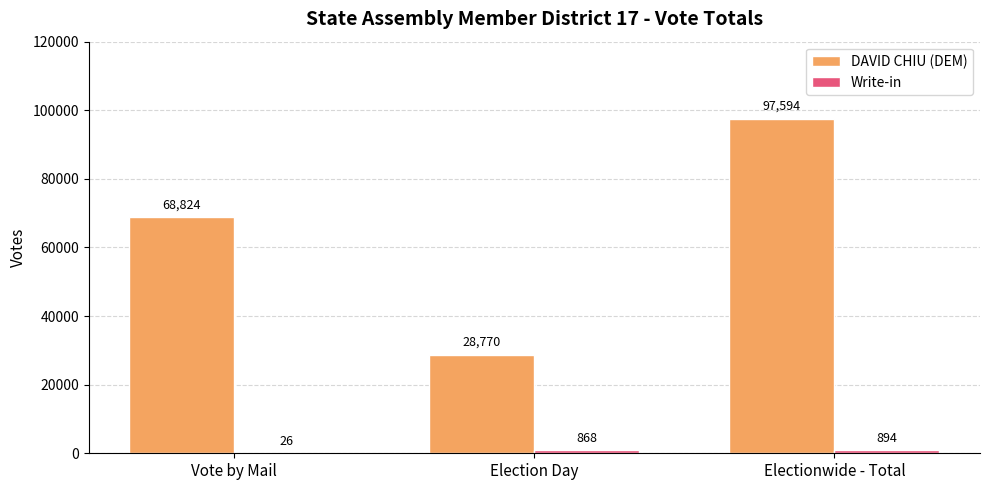

How many groups of bars are there?

3